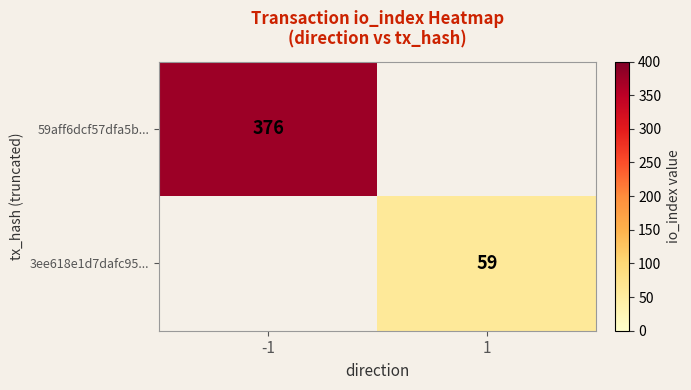

Which has a higher value, -1 or 1?

-1